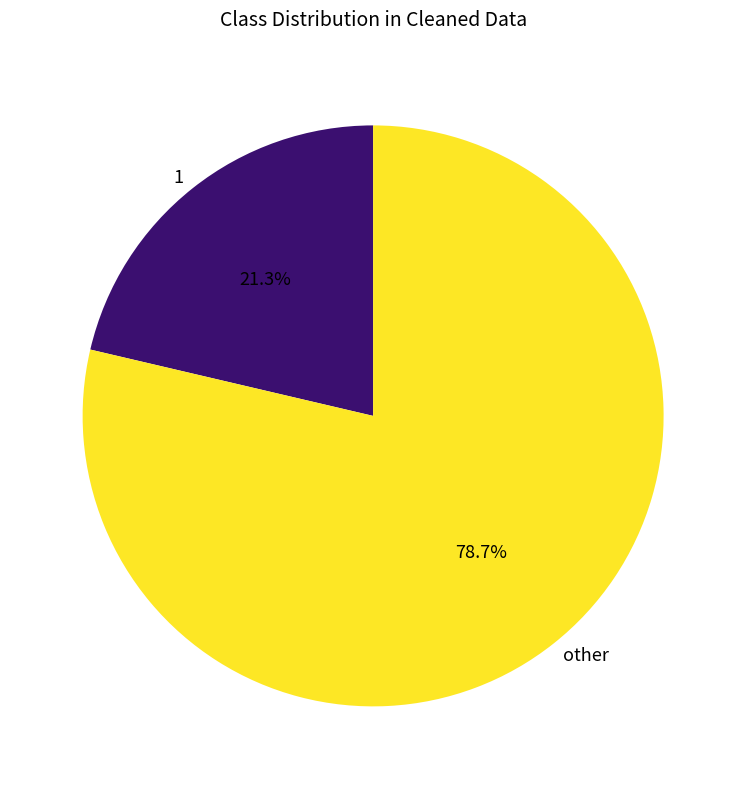

What is the ratio of the value at 1 to the value at other?

0.3